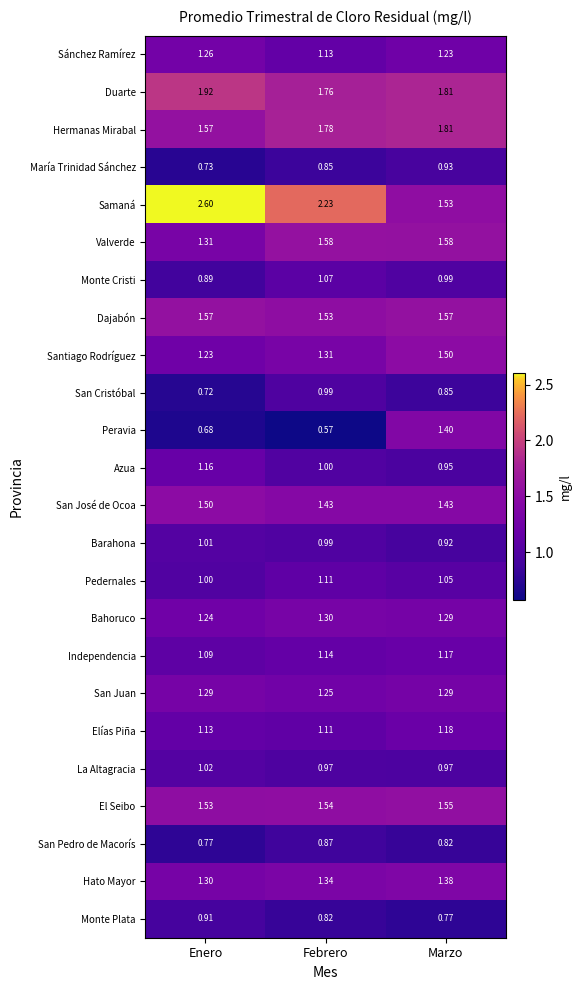

At which label is Valverde closest to 1?

Enero